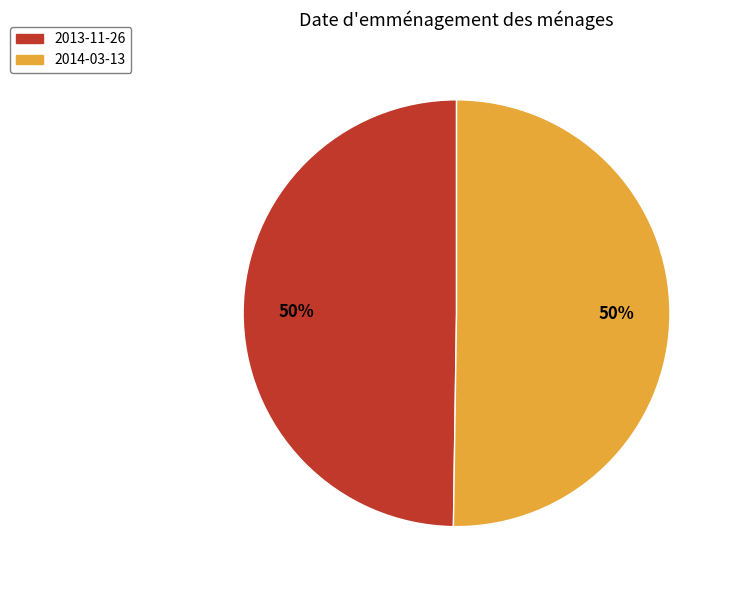

Is it true that 2014-03-13 is 55% of the pie?

False